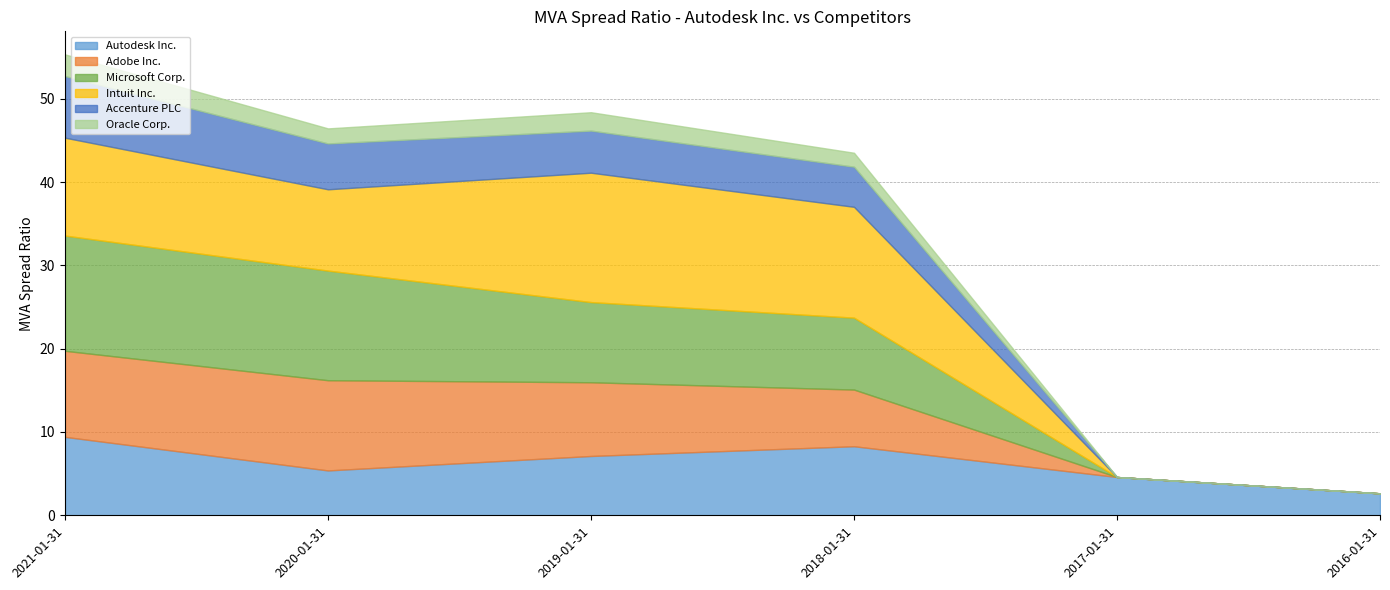

Is it true that Microsoft Corp. equals 5.1 at 2018-01-31?

False